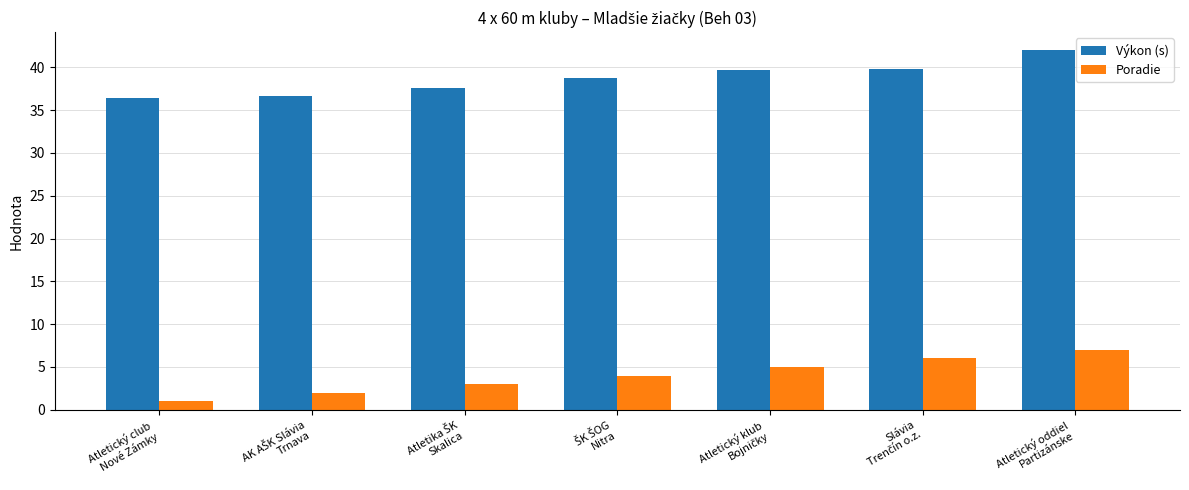

What is the value of the Poradie bar at the 4th from the left?

4.0